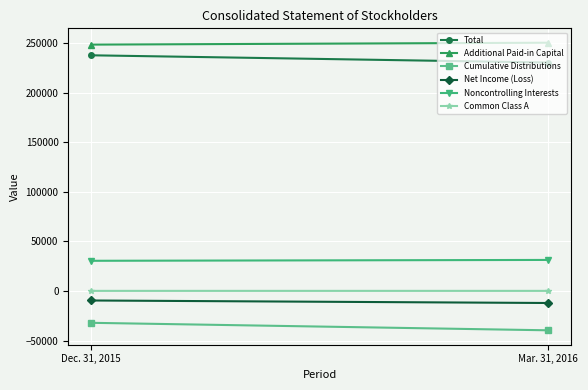

The value of Additional Paid-in Capital at Mar. 31, 2016 is 250398. True or false?

True